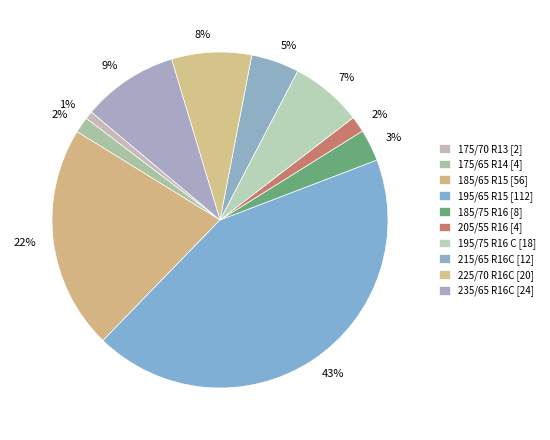

How many segments does this pie chart have?

10